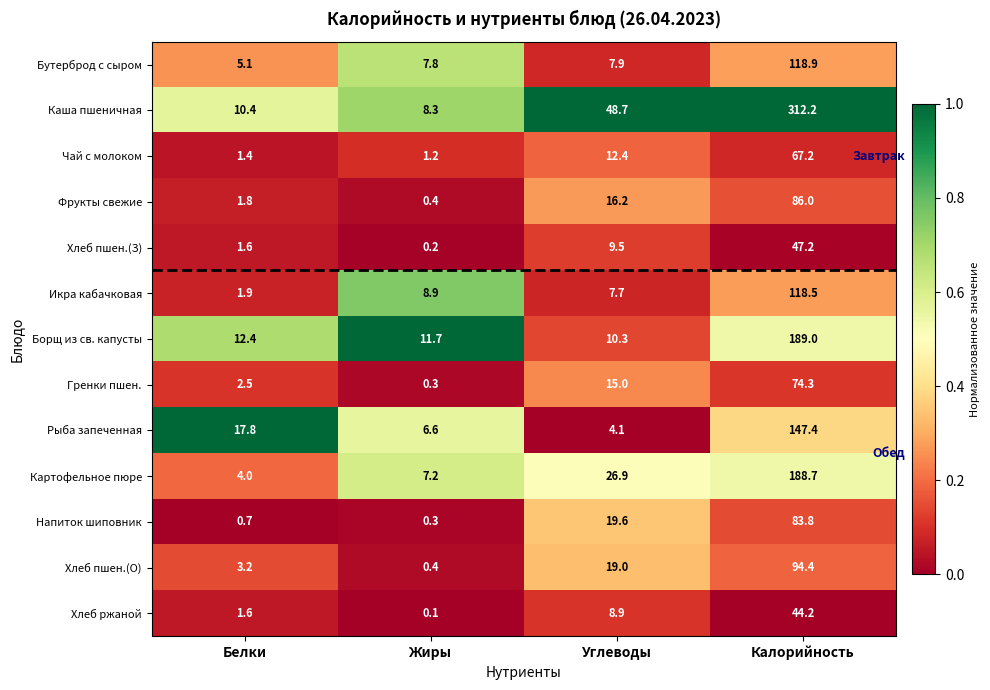

Where does the Картофельное пюре series first go above 26?

Углеводы